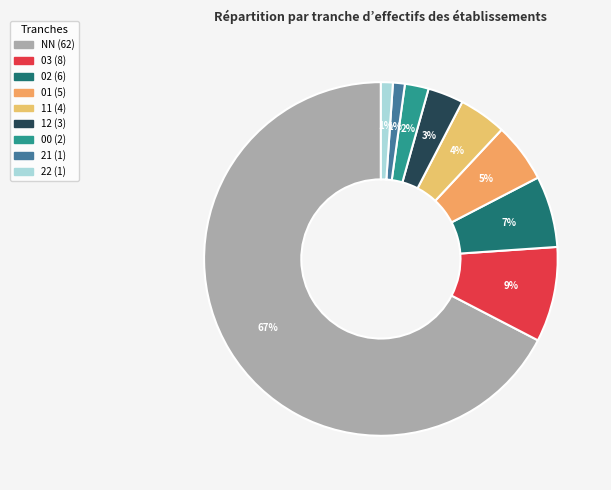

Which slice is the smallest?

21